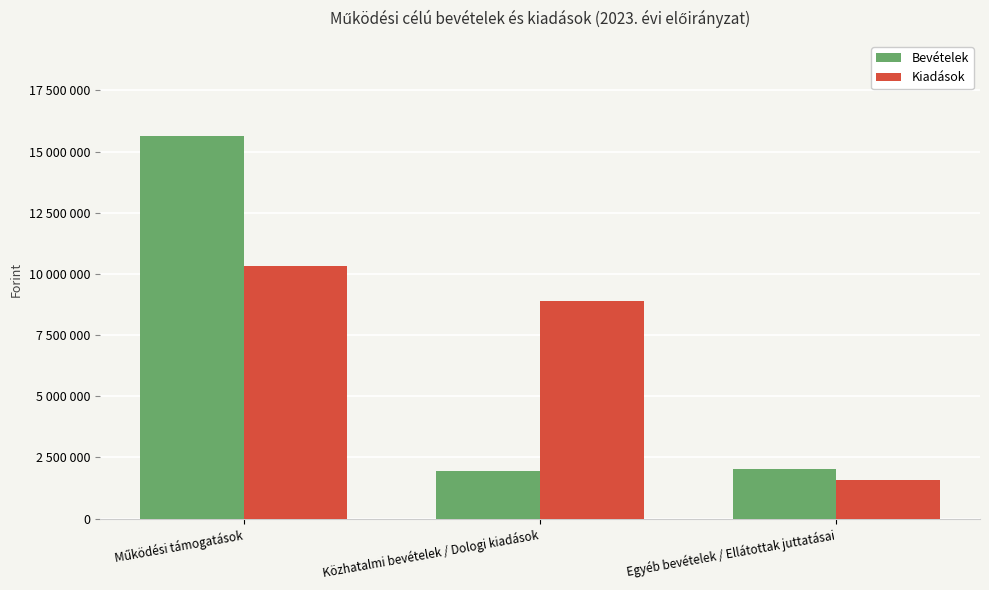

What are all the series names shown in the legend?

Bevételek, Kiadások